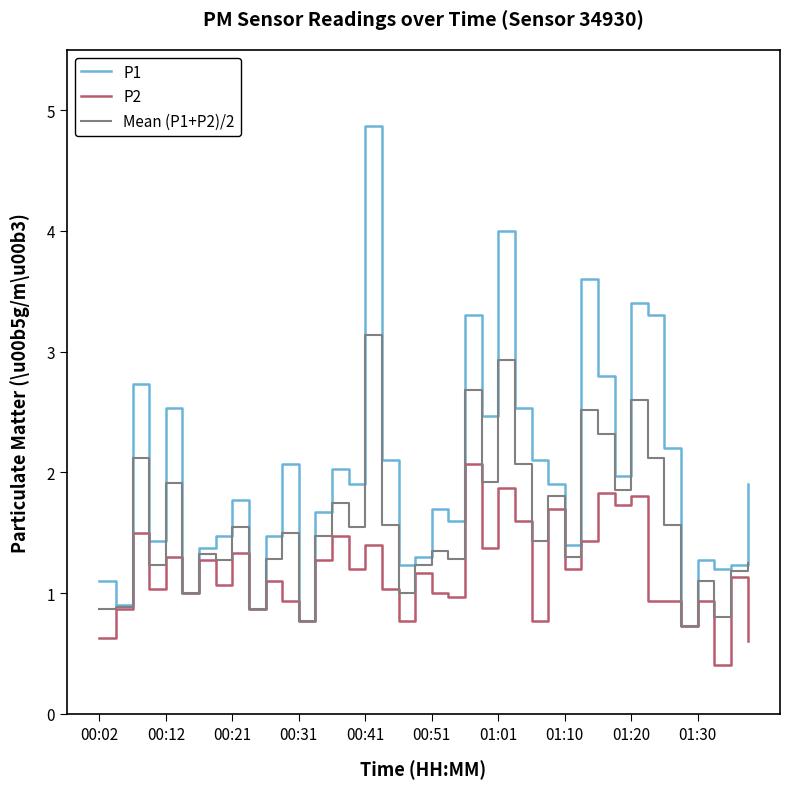

What is the minimum value shown in the chart?

0.4